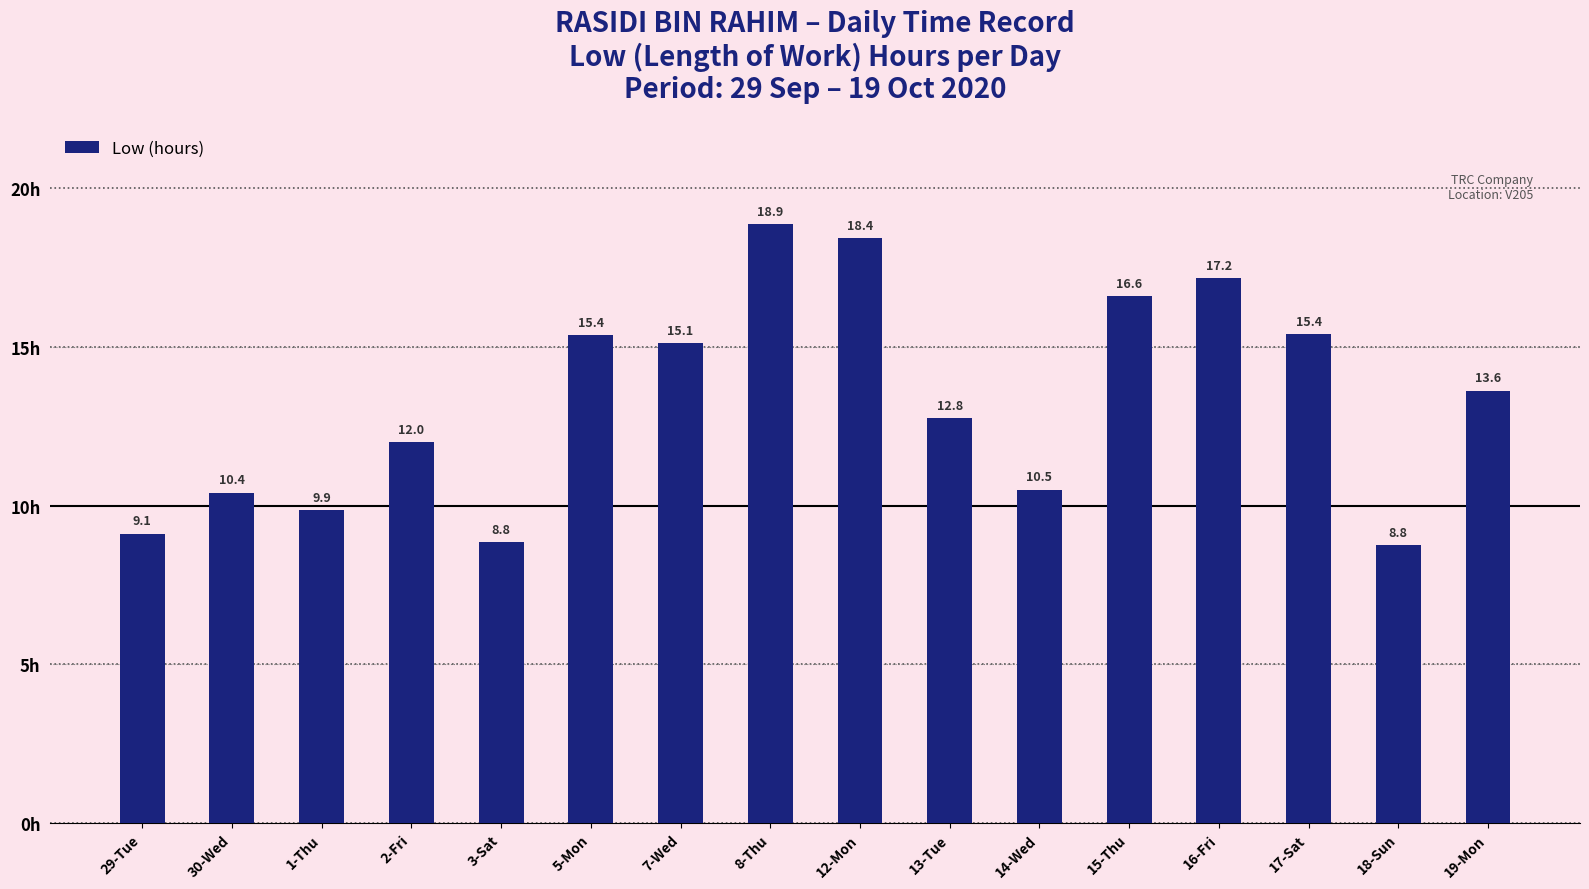

What is the sum of all values?

212.9